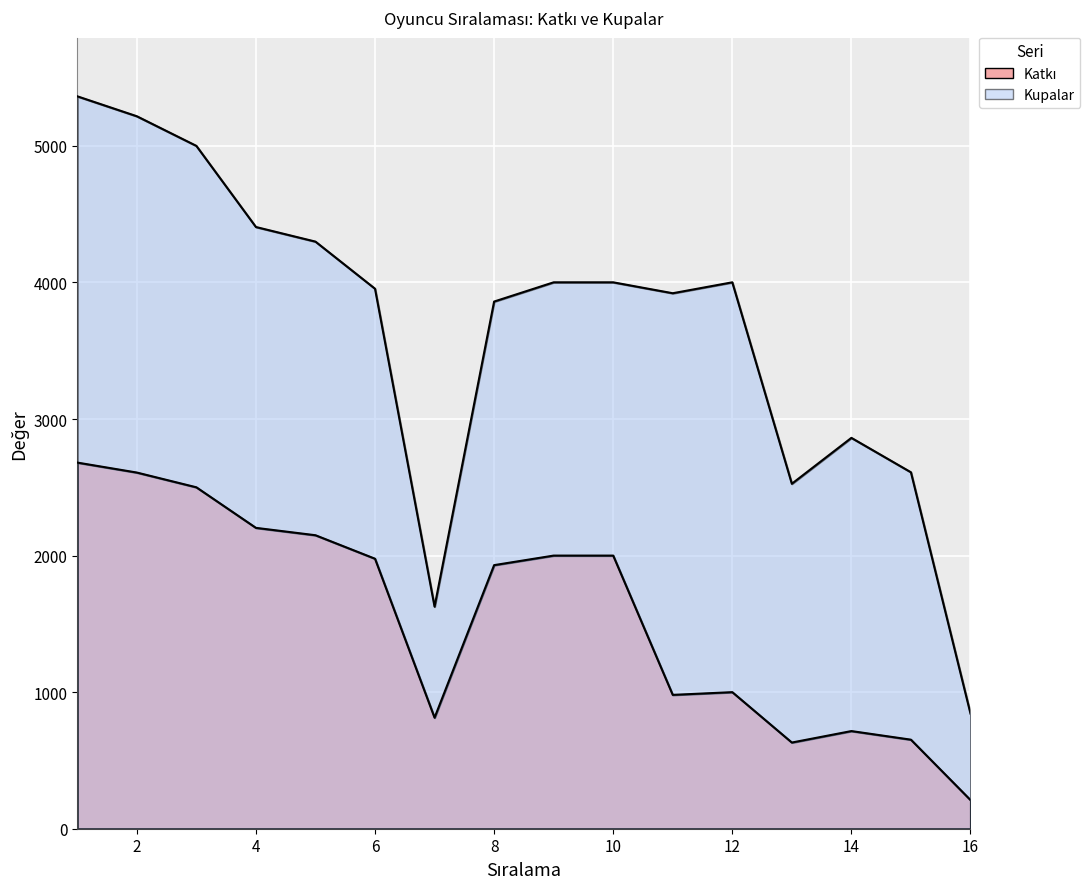

Is the value of Katkı at 12 greater than the value of Kupalar at 16?

Yes